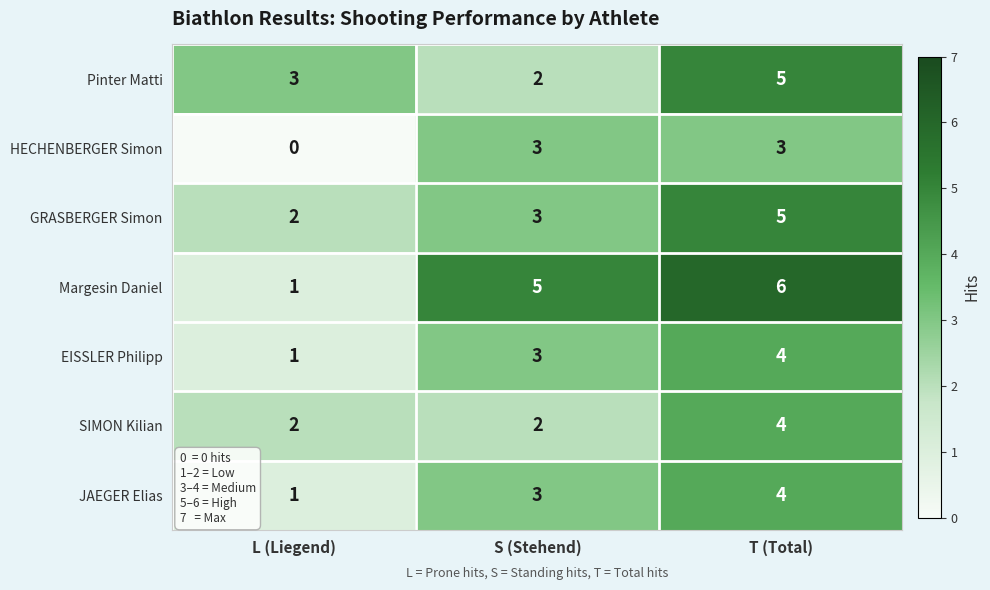

Which series has the widest spread of values?

Margesin Daniel